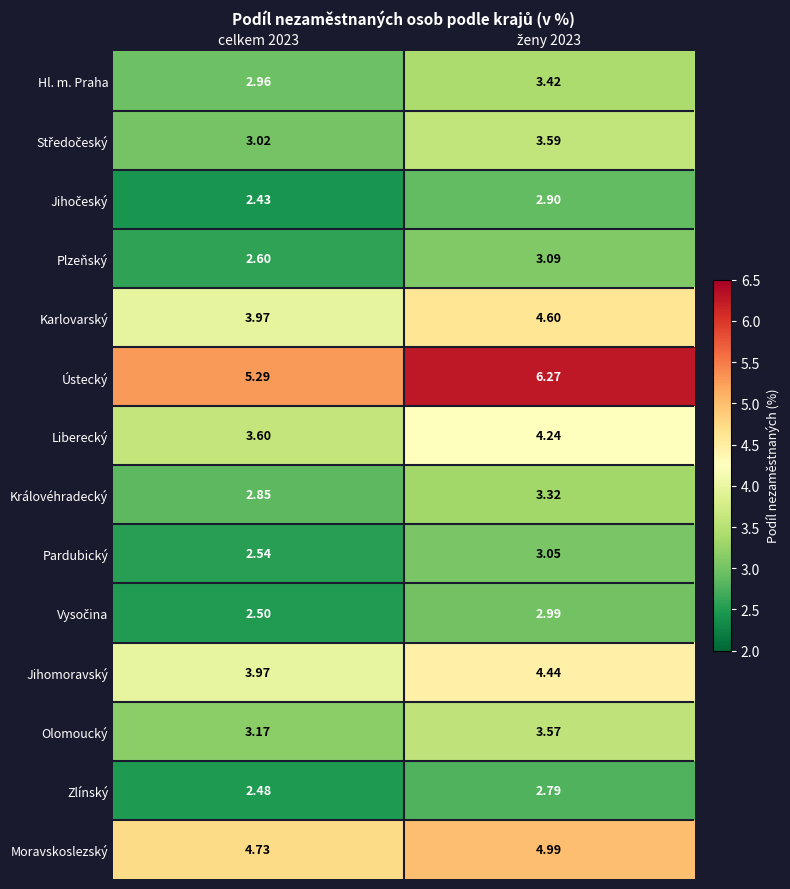

Which series has the widest spread of values?

Ústecký